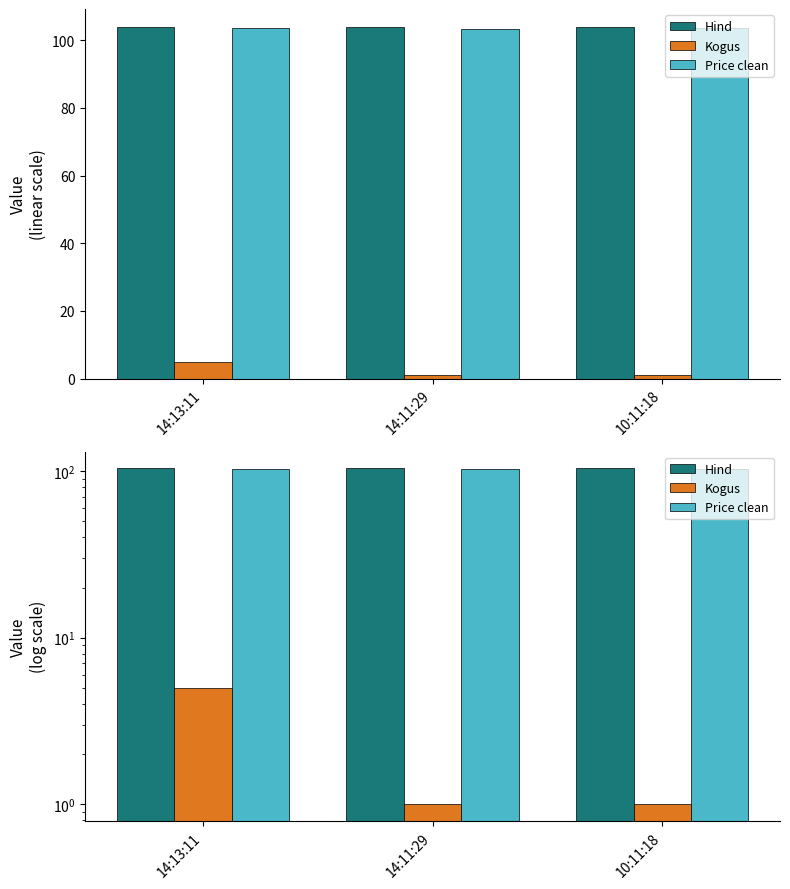

What is the average value of the Price clean series?

103.4